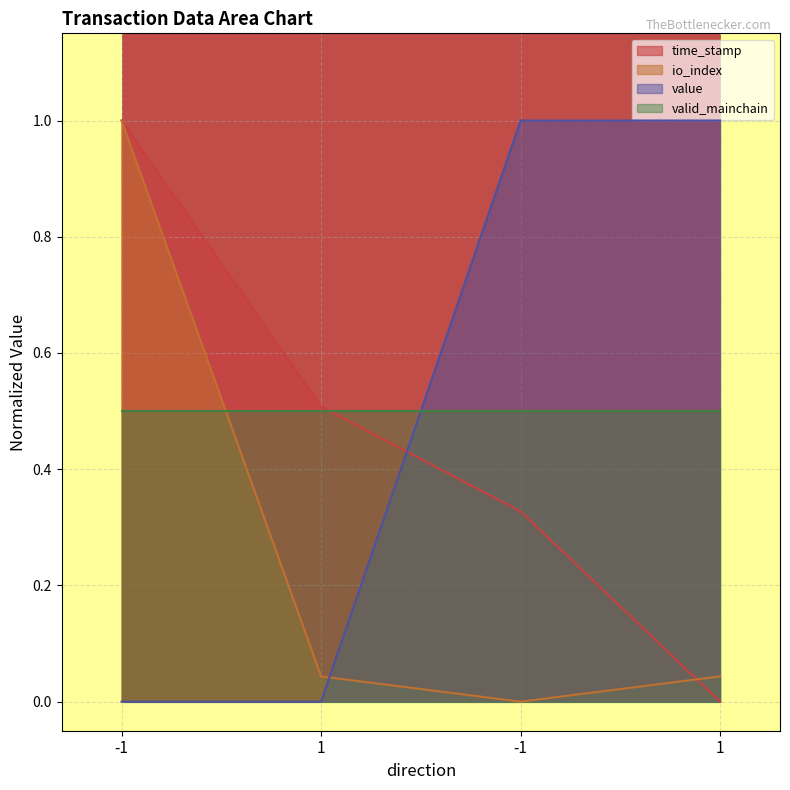

What are all the series names shown in the legend?

time_stamp, io_index, value, valid_mainchain